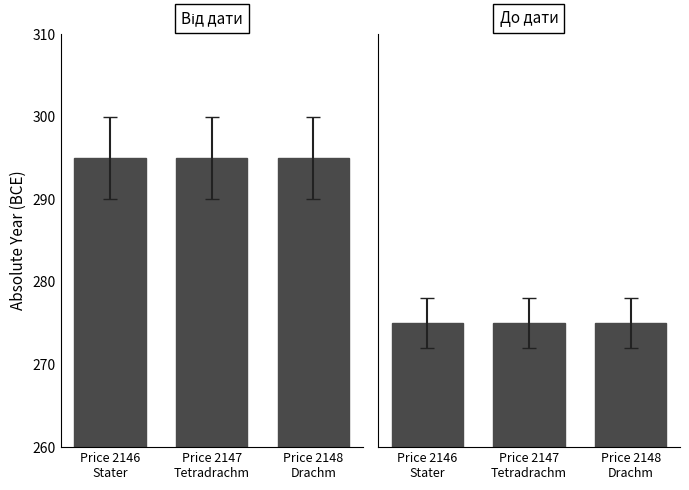

Which series has the largest total across all categories?

Від дати